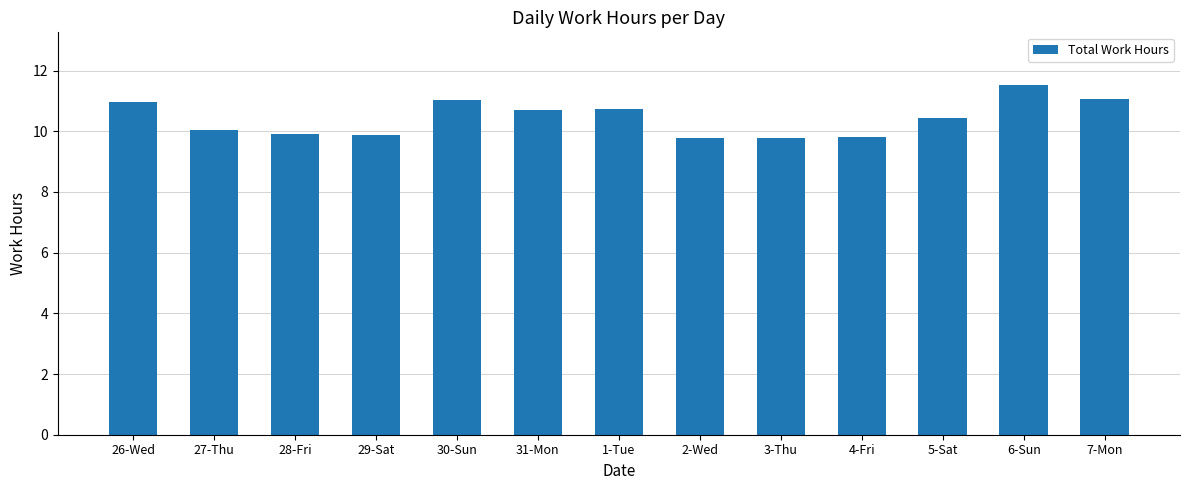

What is the label of the 8th bar from the left?

2-Wed